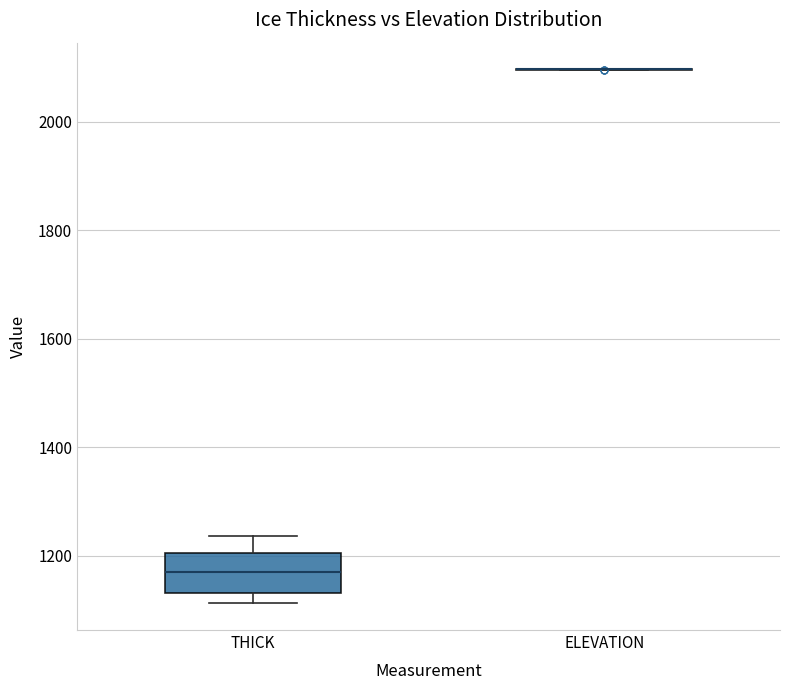

Which box is the tallest, from its lower edge to its upper edge?

THICK